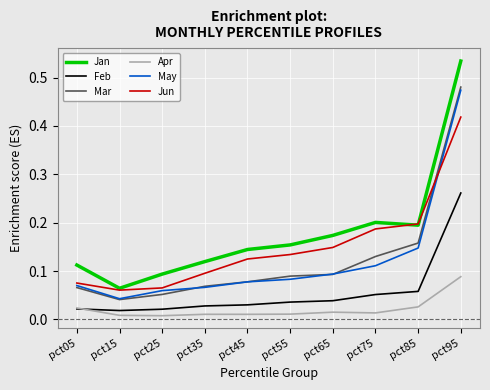

True or false: Feb and May cross at least once.

False